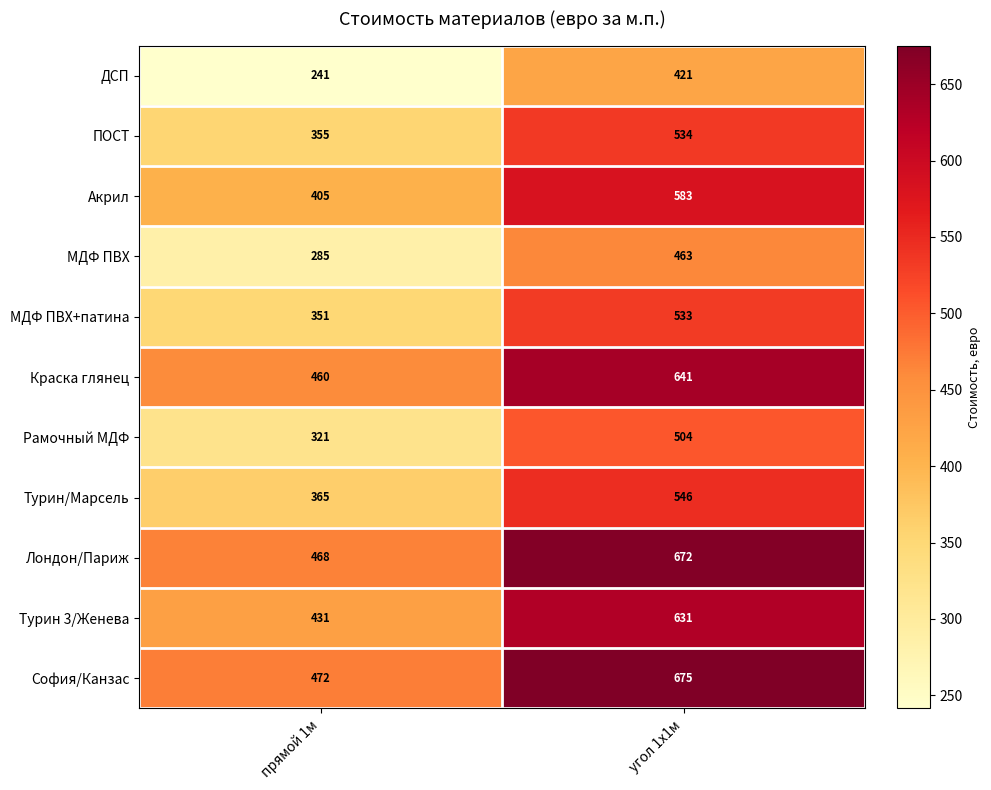

What is the average value of the Турин 3/Женева series?

531